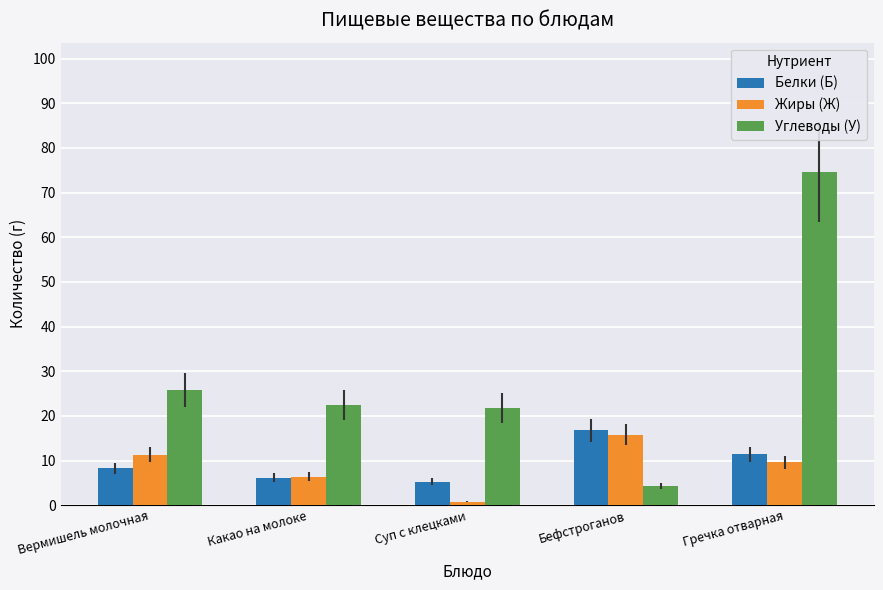

How many categories are shown in the chart?

5